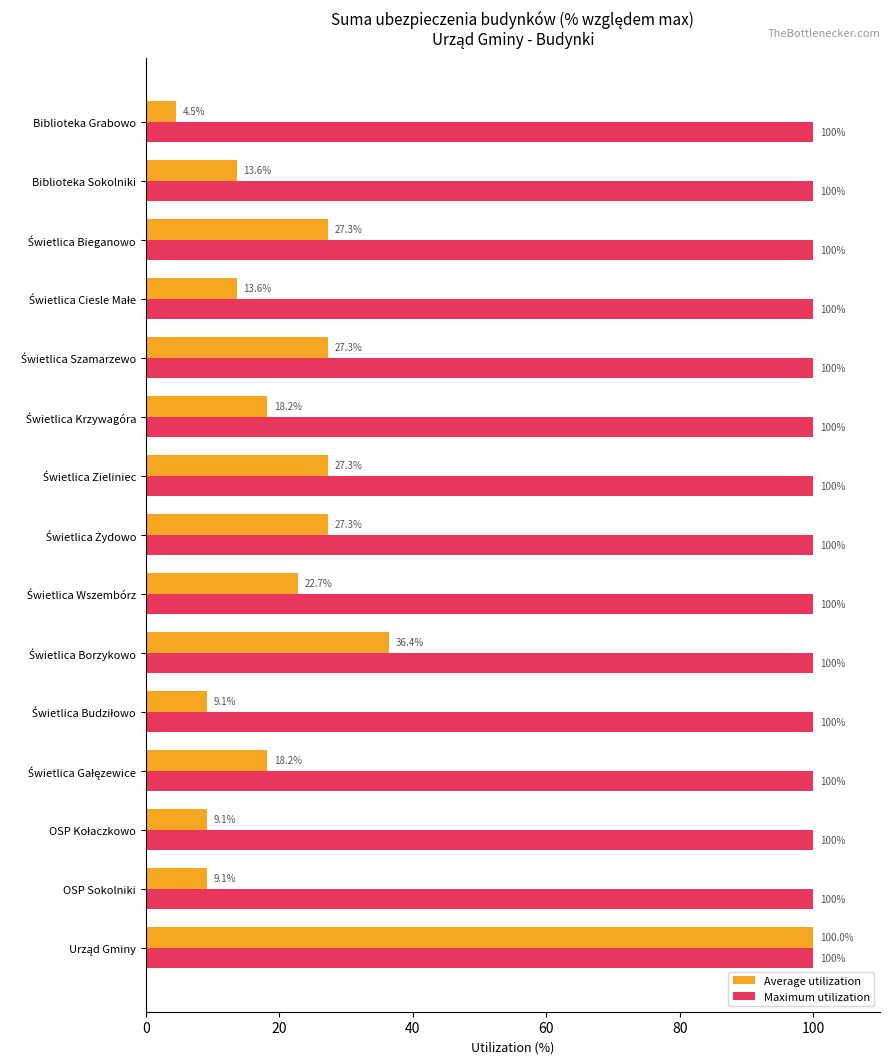

What is the average value of the Average utilization series?

24.2